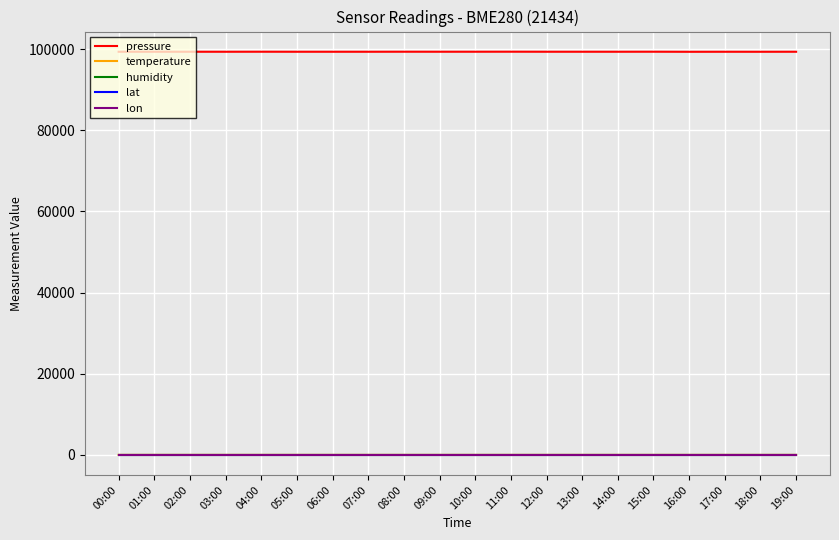

What is the maximum value for pressure?

99375.3